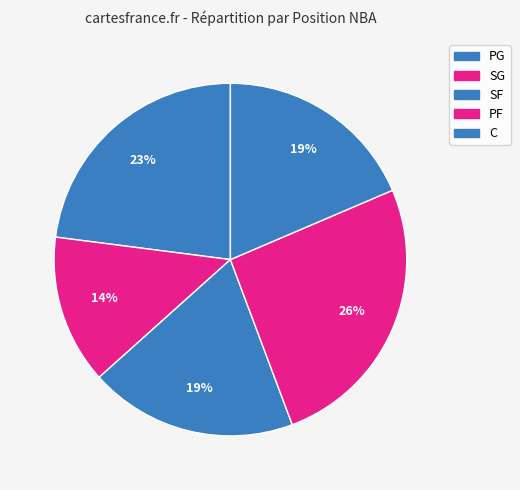

What percentage is the PG slice, to the nearest percent?

23%